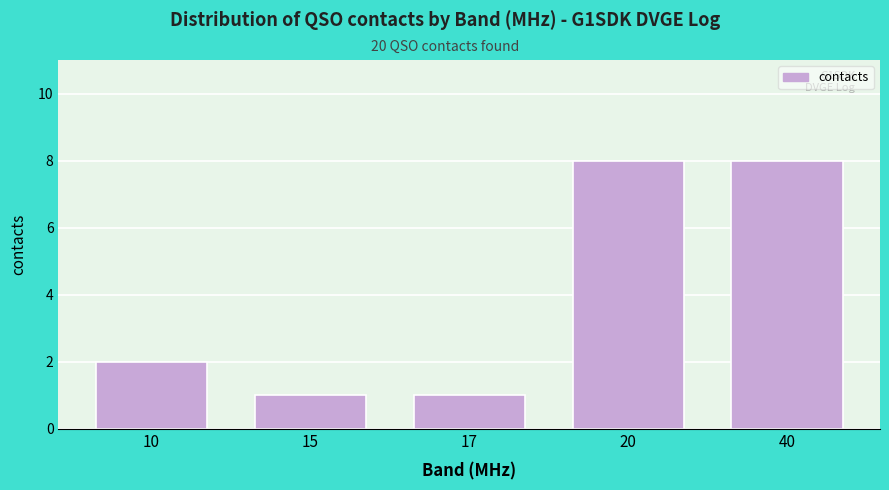

Reading left to right, what are all the values shown in this chart?

2	1	1	8	8